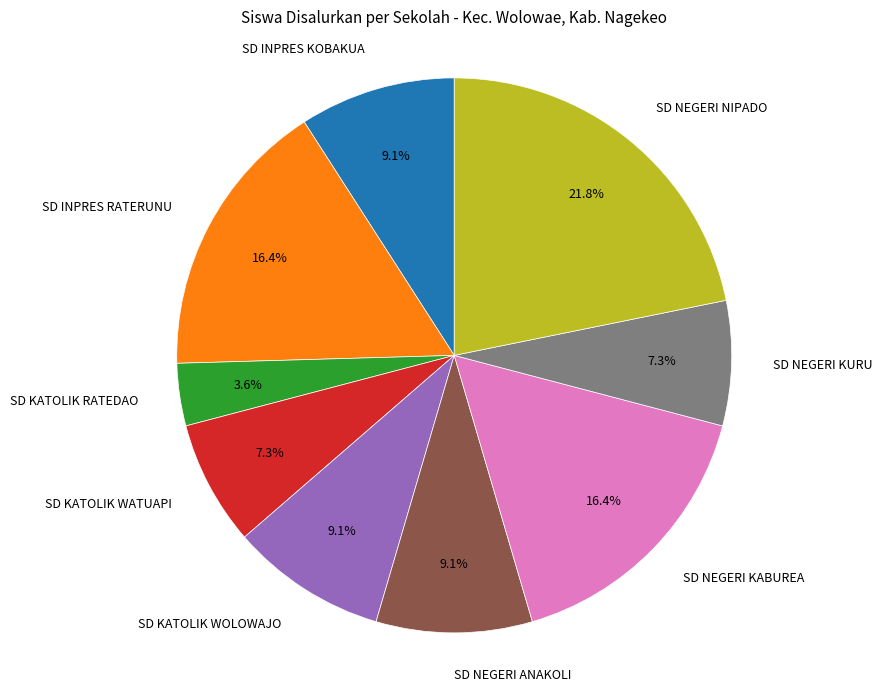

What percentage is the SD INPRES RATERUNU slice, to the nearest percent?

16%